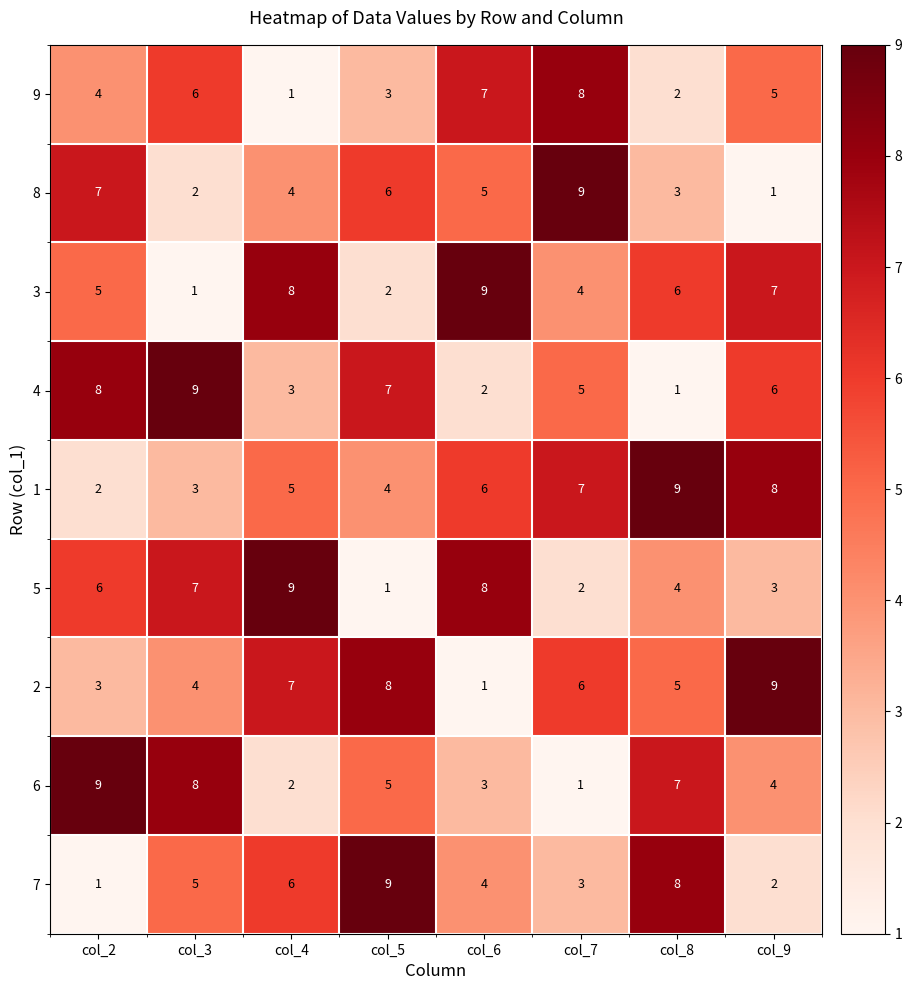

What is the difference between the maximum and minimum values in the 5 series?

8